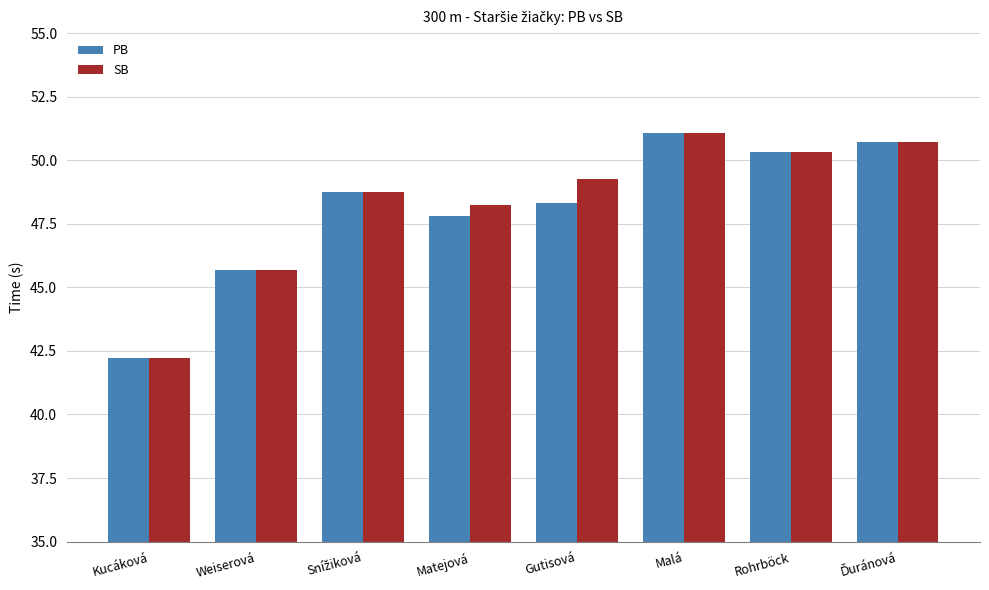

Rank the series by their average value, from lowest to highest.

PB, SB